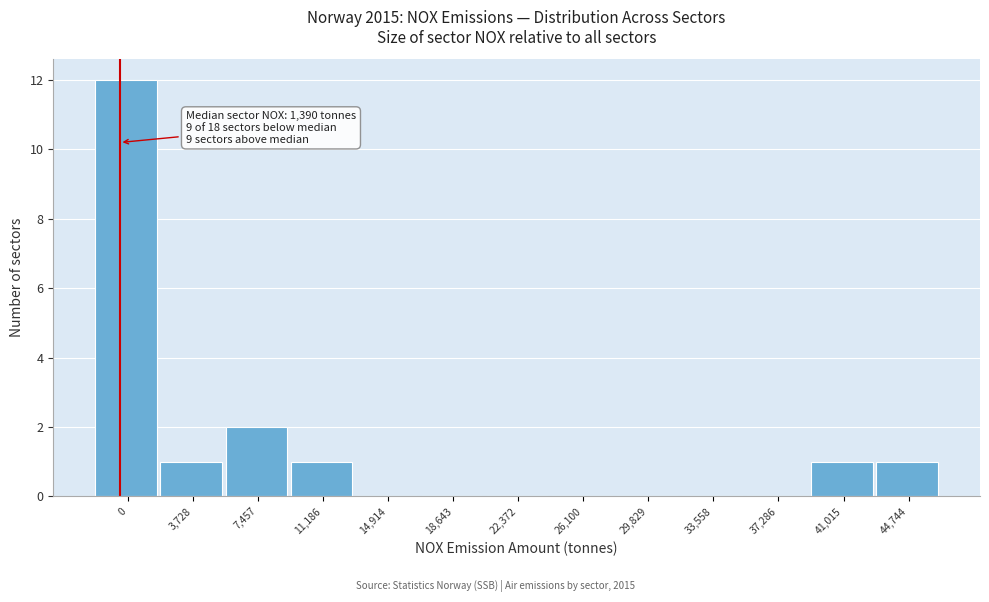

Reading left to right, extract all data points from this chart.

0=12	3,728=1	7,457=2	11,186=1	14,914=0	18,643=0	22,372=0	26,100=0	29,829=0	33,558=0	37,286=0	41,015=1	44,744=1